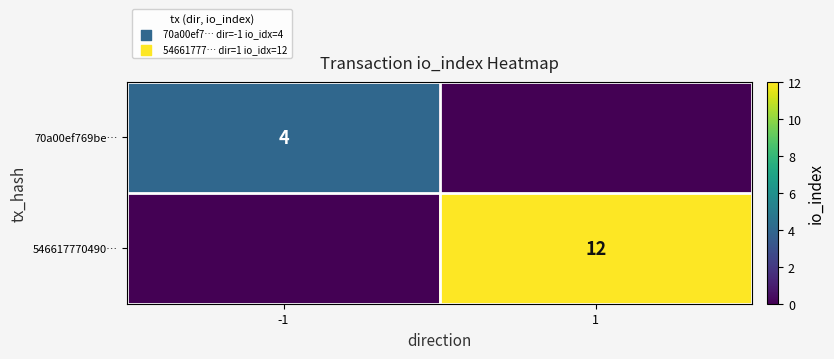

The value of 70a00ef769be… at -1 is 7. True or false?

False